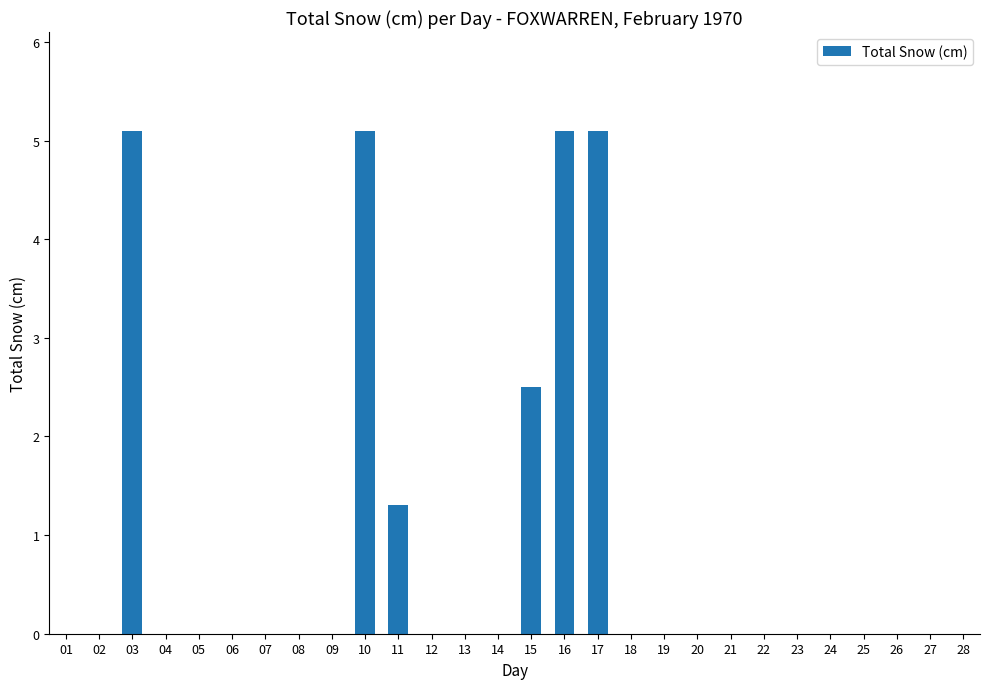

What is the sum of all values?

24.2